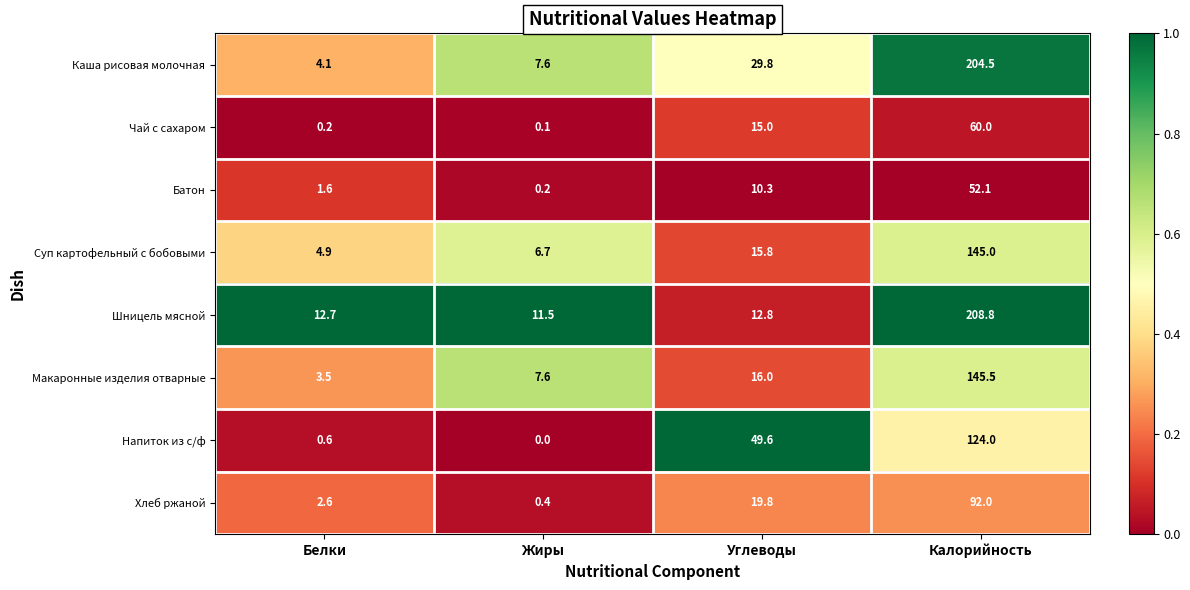

Which label corresponds to the largest value in the chart?

Калорийность